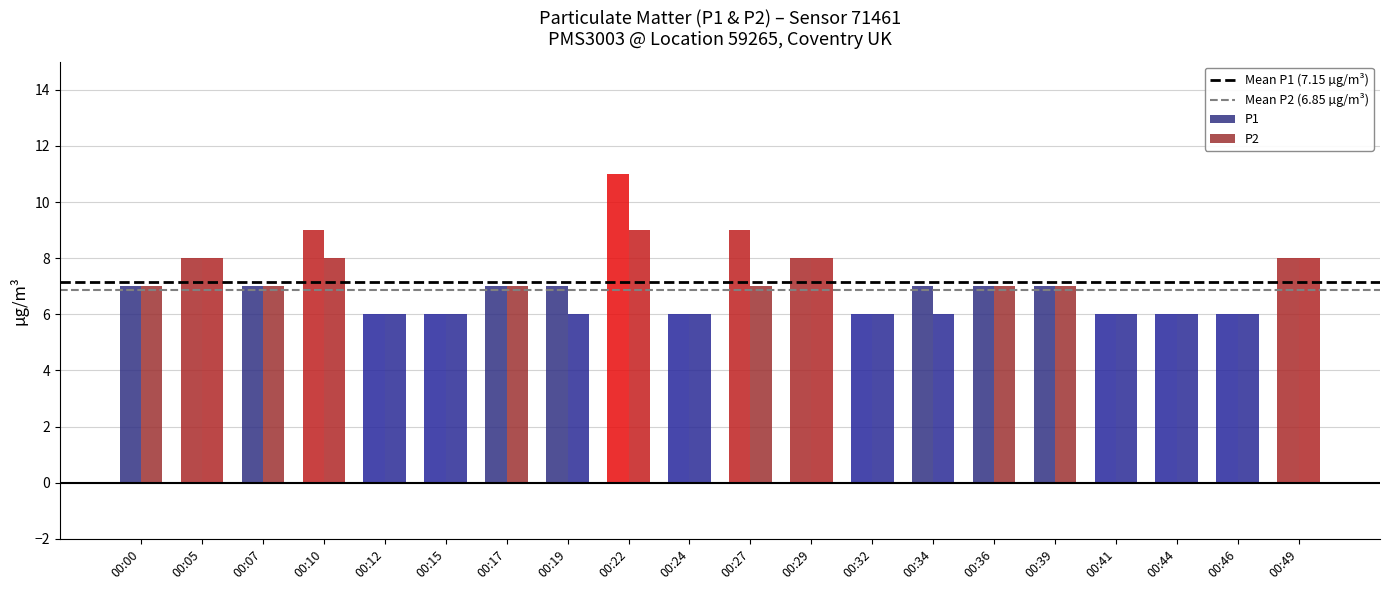

At which category is the sum across all series the highest?

00:22